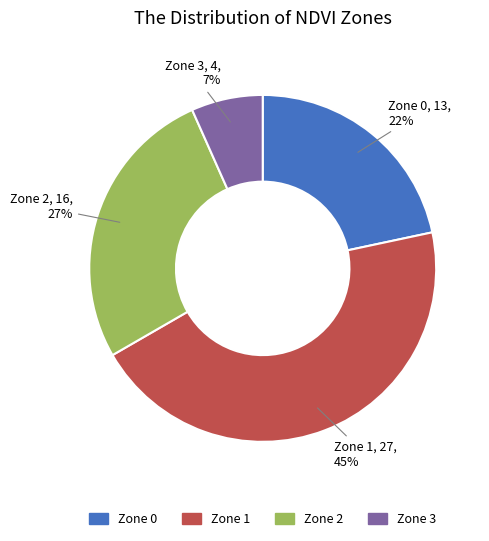

To the nearest percent, what is the difference between the largest and smallest slice percentages?

38%